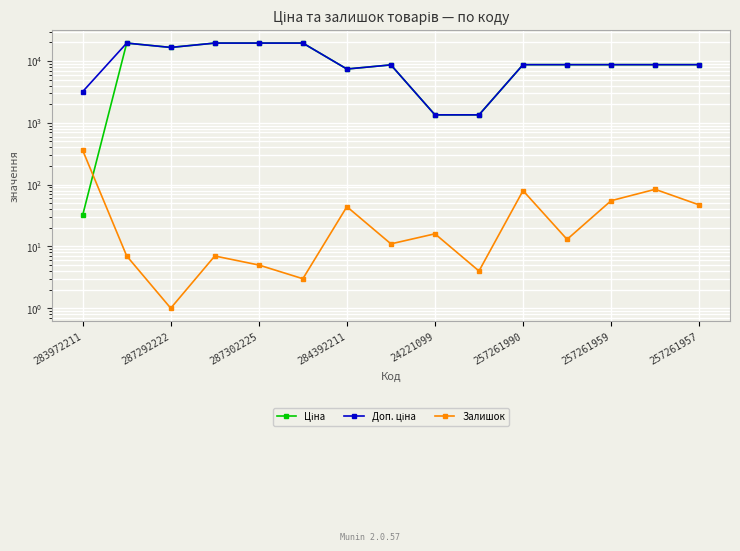

Between 287292222 and 12, which series saw the biggest shift?

Ціна